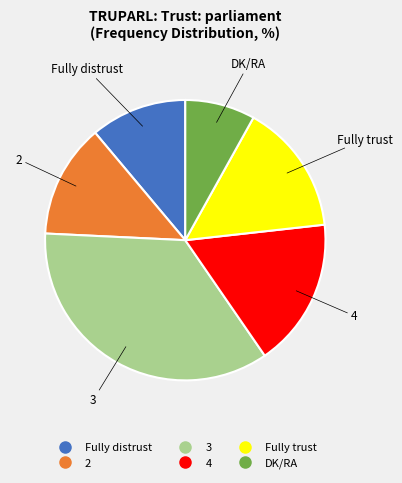

Does 2 represent more than half of the total?

No